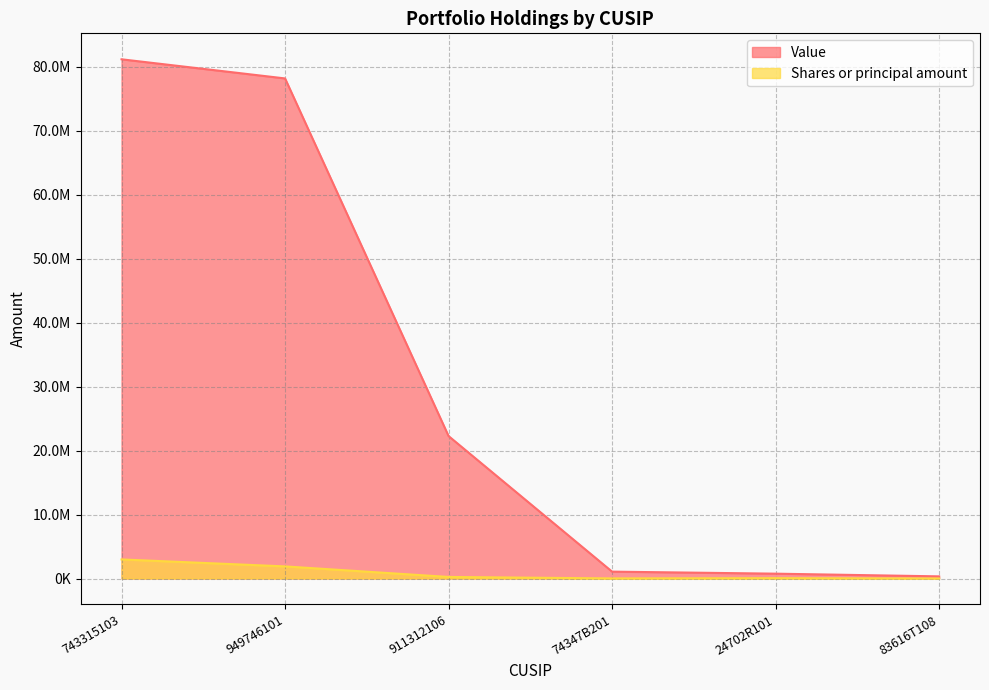

Between 911312106 and 949746101, which is larger?

949746101